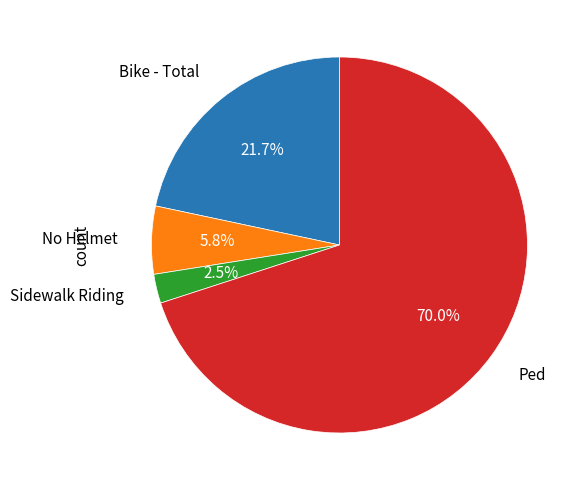

To the nearest percent, what is the average slice percentage?

25%